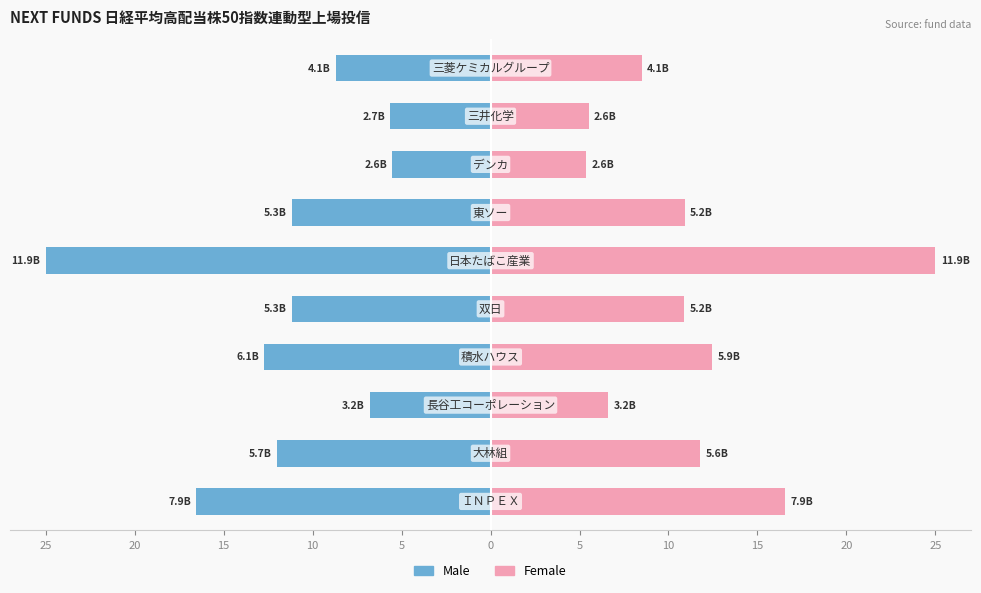

What value does the Female series have at 20?

8.5